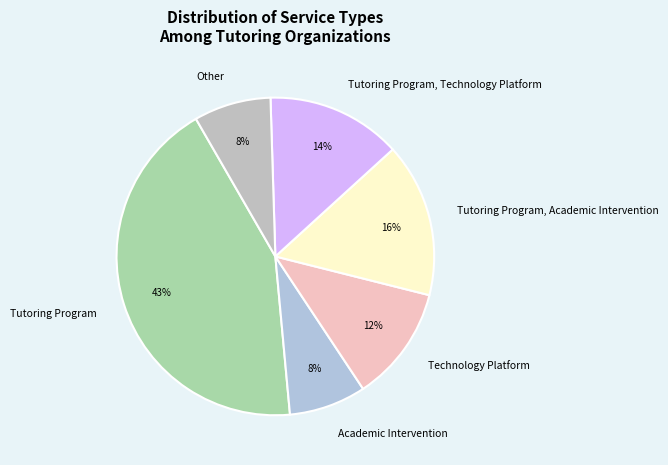

To the nearest percent, what is the difference between the largest and smallest slice percentages?

35%